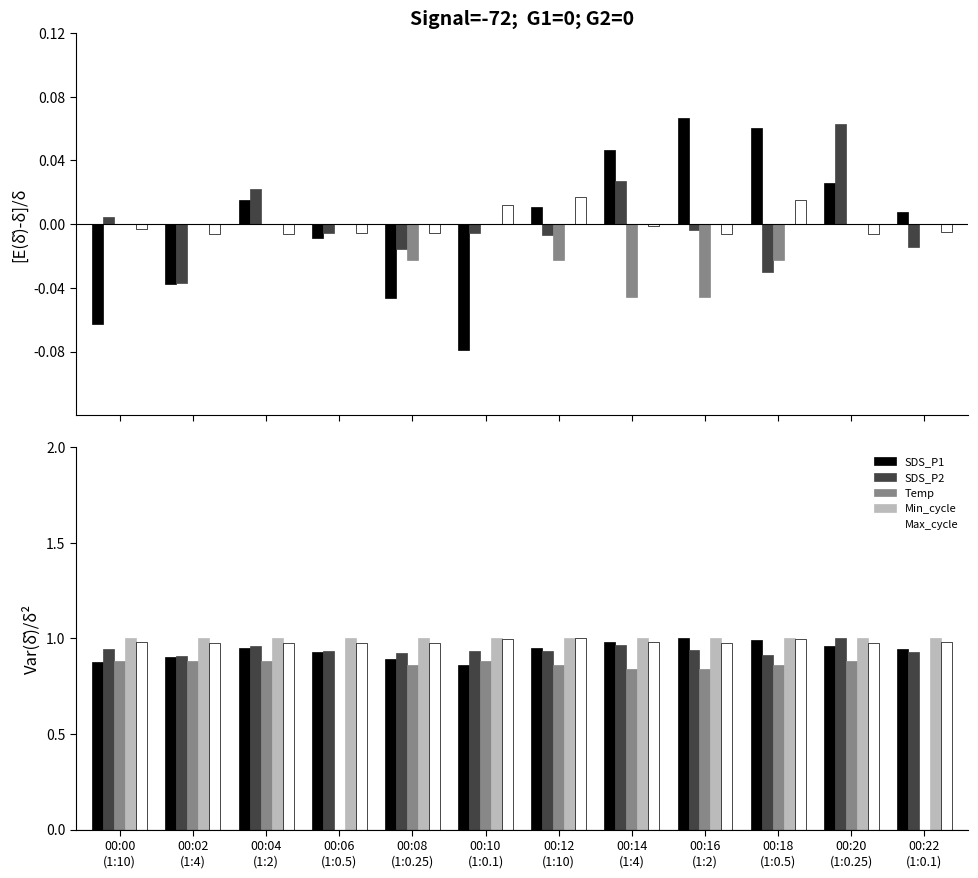

What is the approximate value of Temp at 00:10
(1:0.1)?

0.9